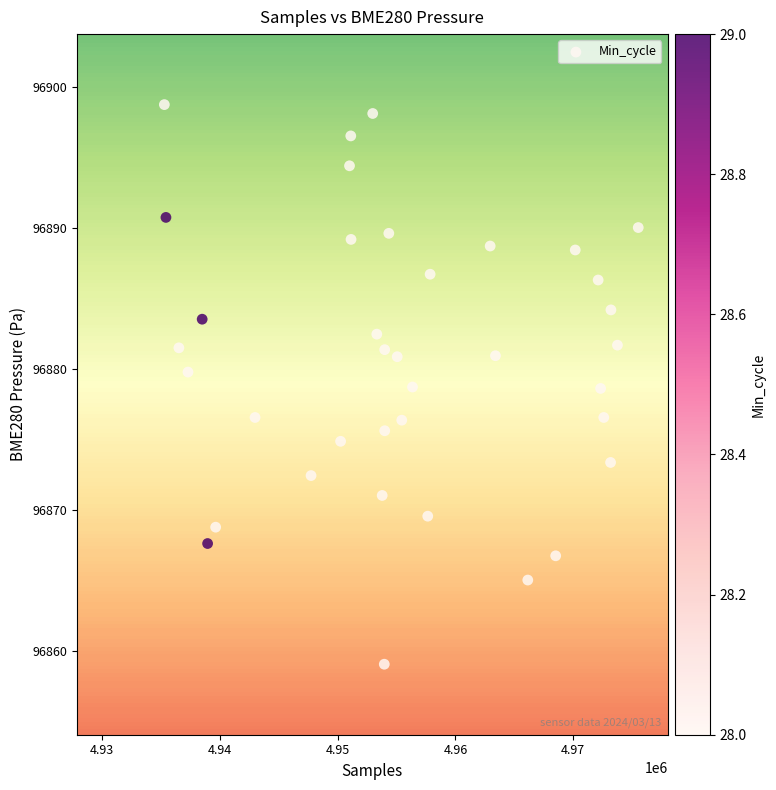

What is the range of Y values (max minus min)?

39.7